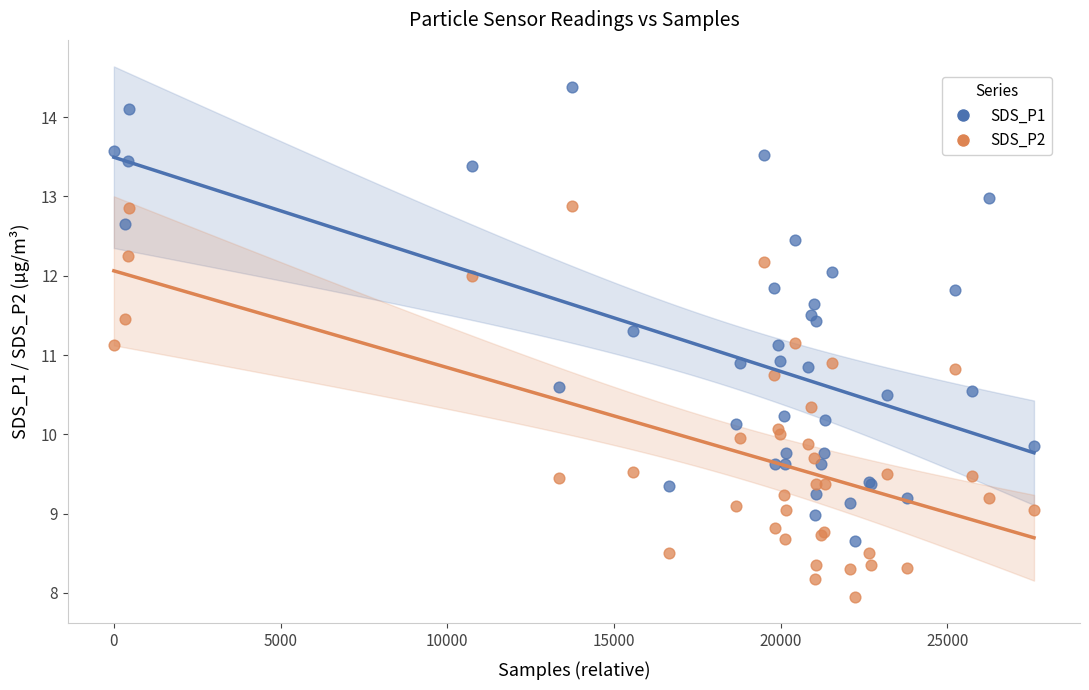

Which series has the widest spread of Y values?

SDS_P1